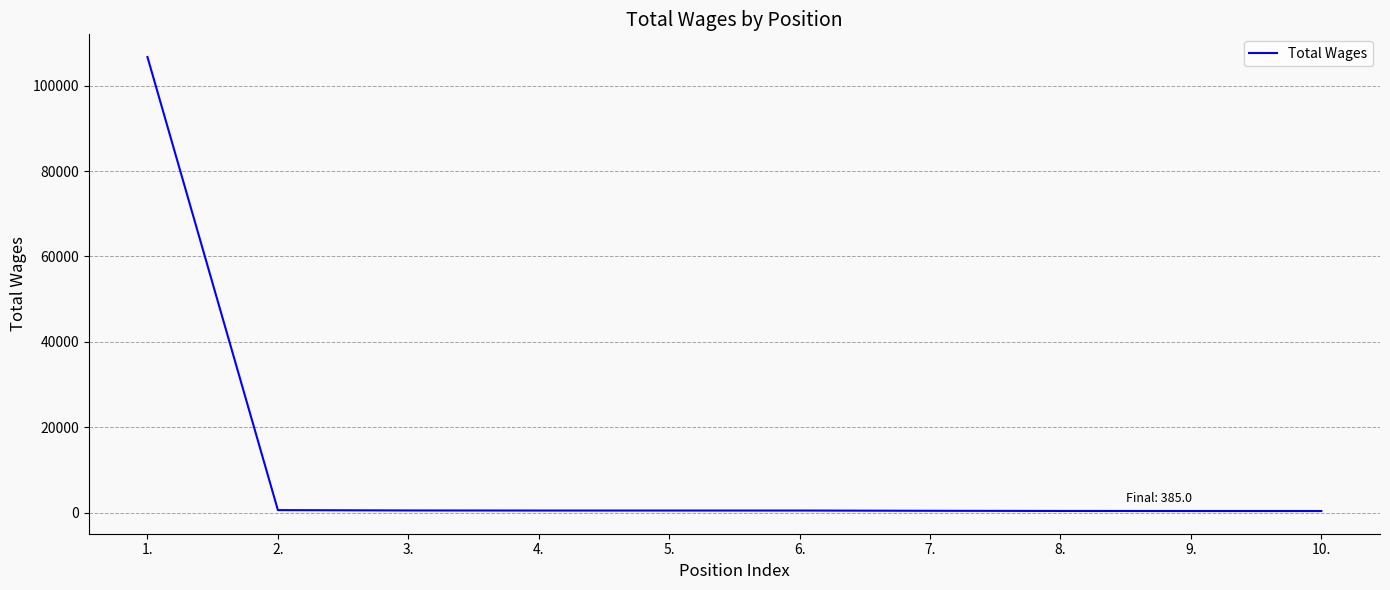

What is the greatest value displayed?

106685